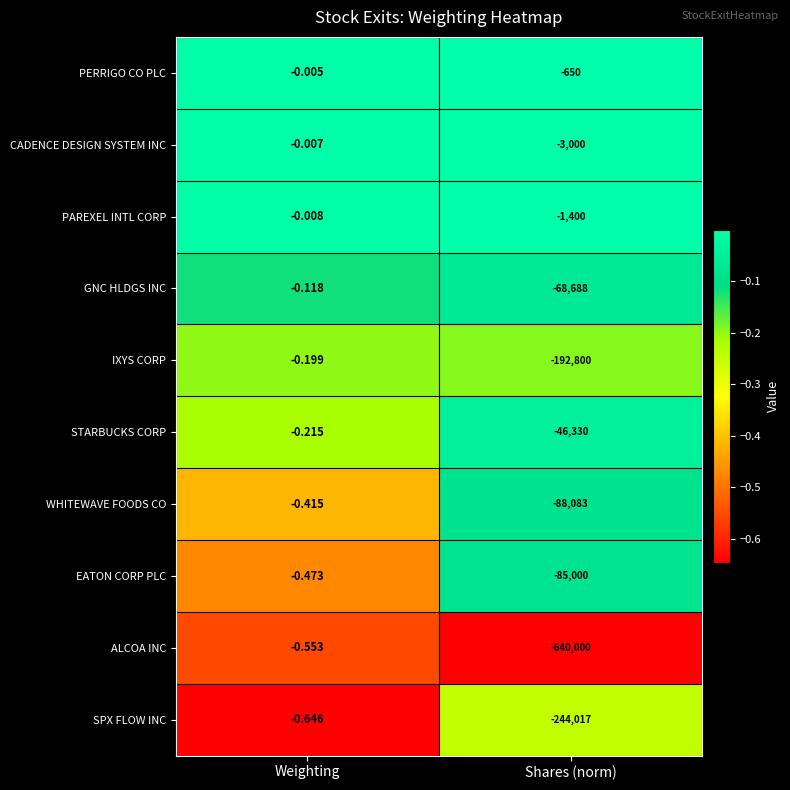

Which series has the widest spread of values?

ALCOA INC